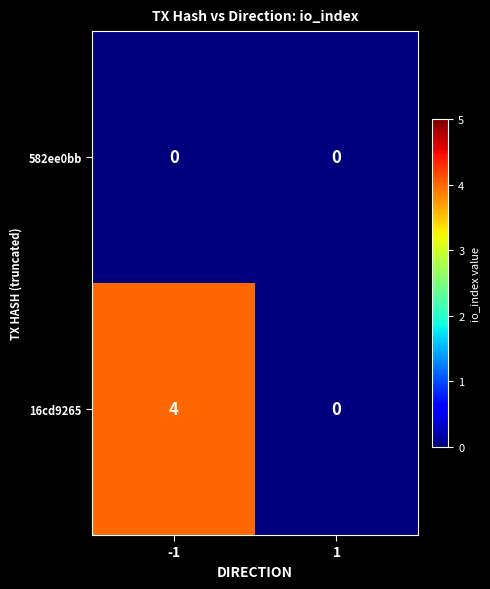

Reading left to right, what are all the values shown in this chart?

582ee0bb: 0	0
16cd9265: 4	0